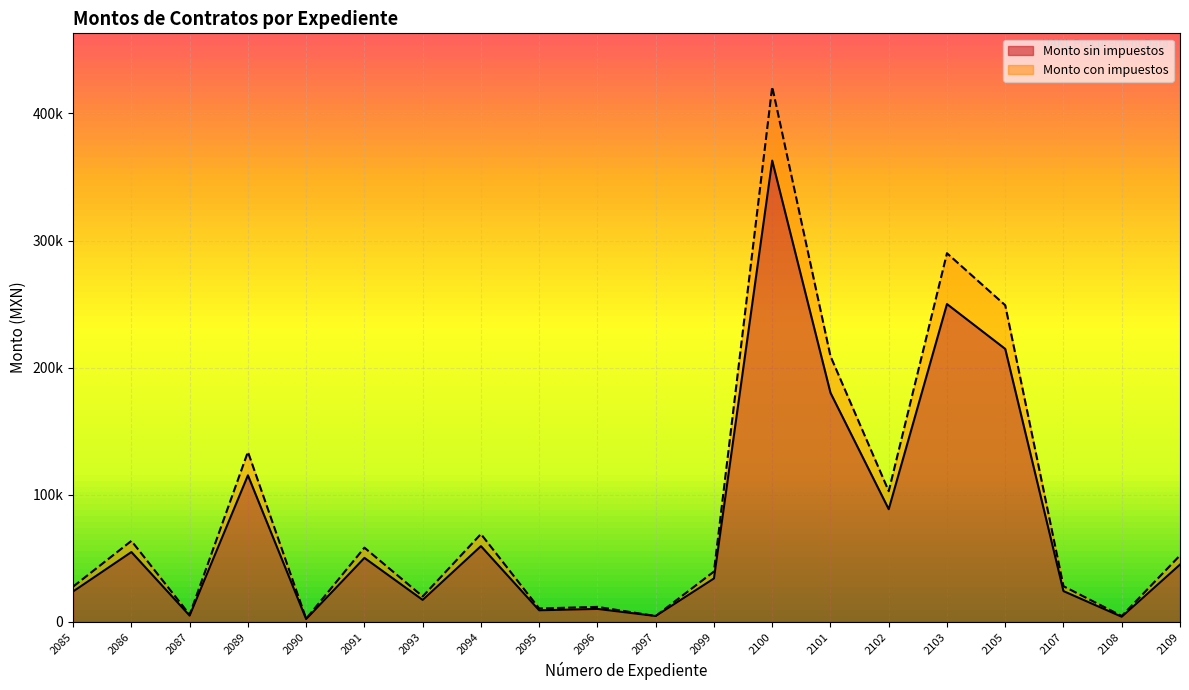

What is the value of the Monto con impuestos point at the 15th from the left?

102739.0